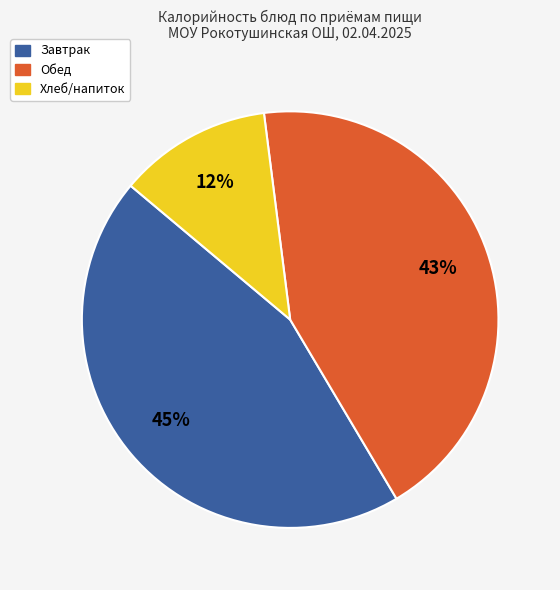

Count the number of slices in the pie.

3